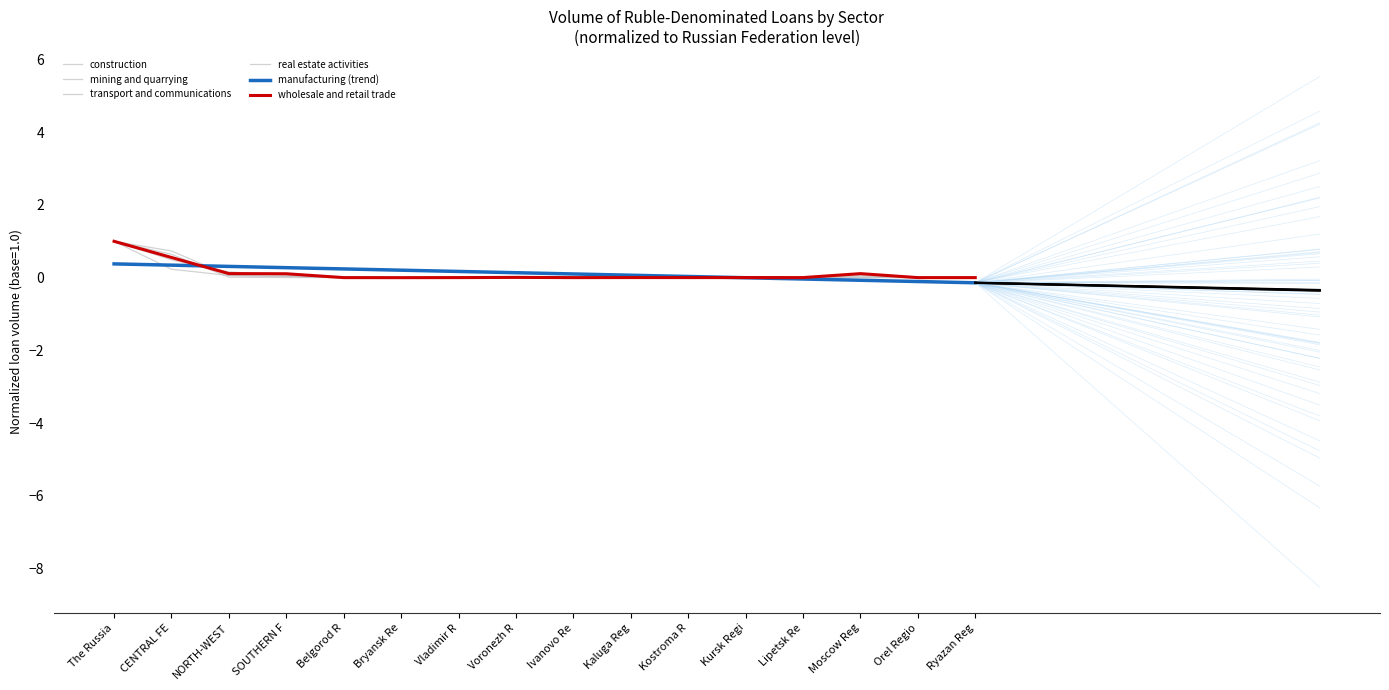

Where is the first local maximum for transport and communications?

Voronezh R